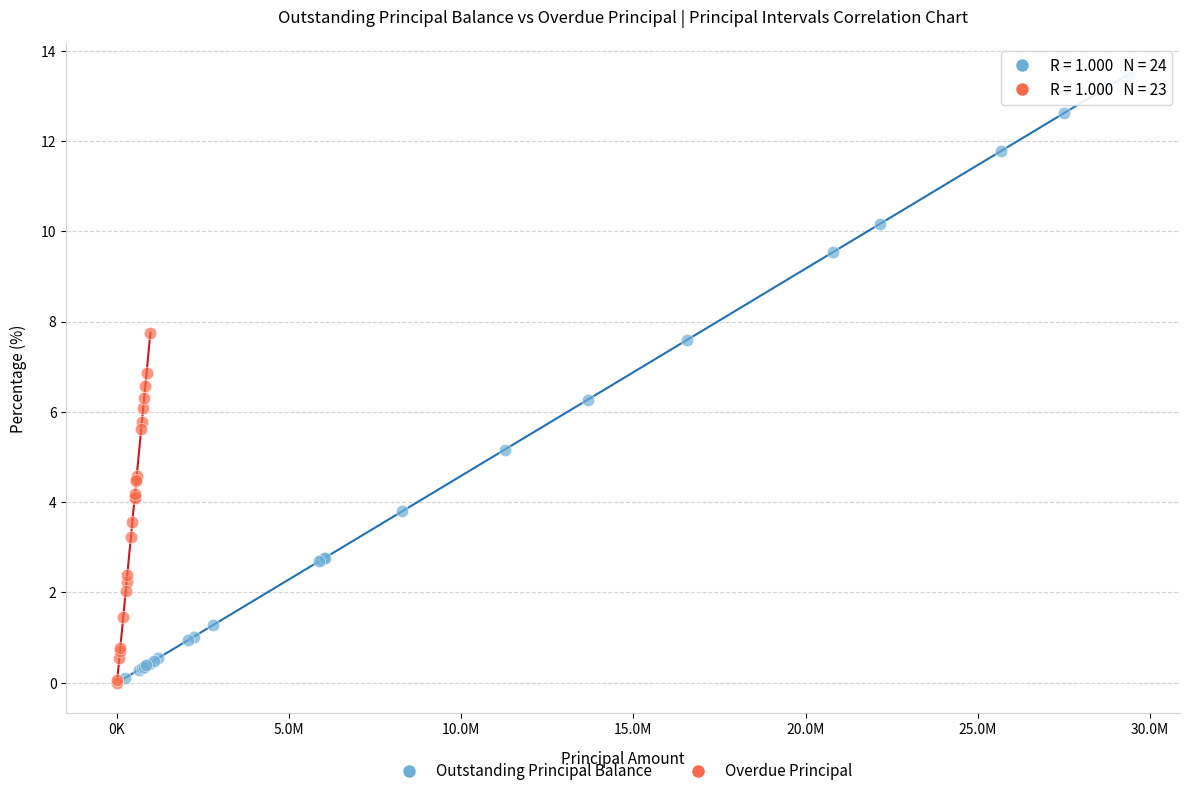

Which series has the largest Y range (max minus min)?

Outstanding Principal Balance